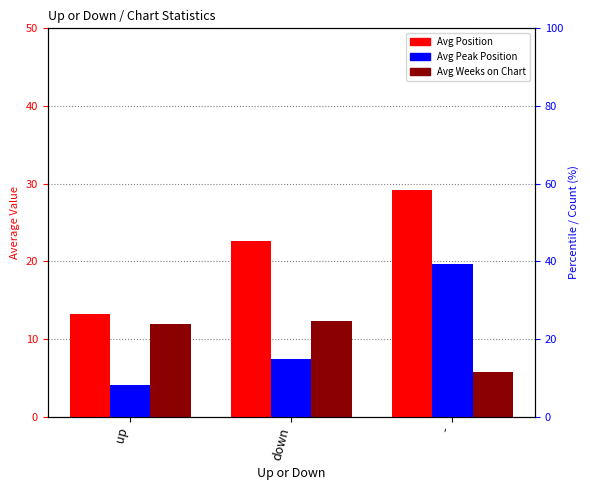

What are all the series names shown in the legend?

Avg Position, Avg Peak Position, Avg Weeks on Chart